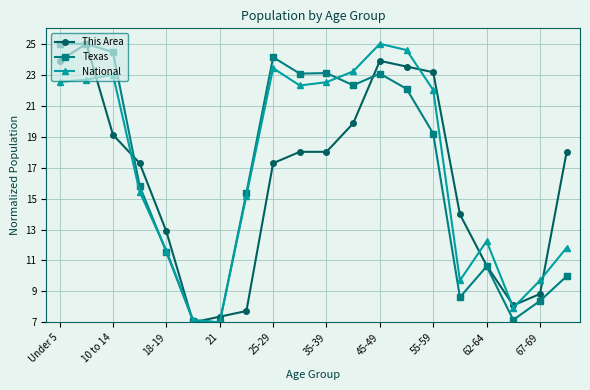

After their last crossing, which series has the higher values: This Area or Texas?

This Area